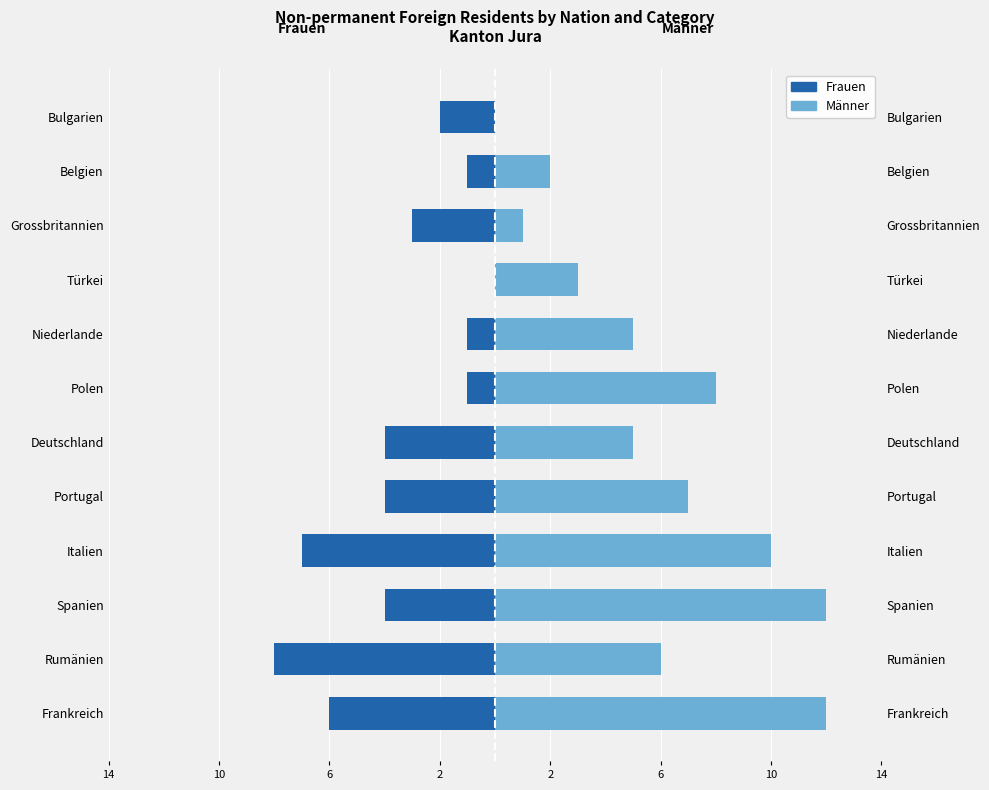

Is it true that Frauen equals -2 at Portugal?

False